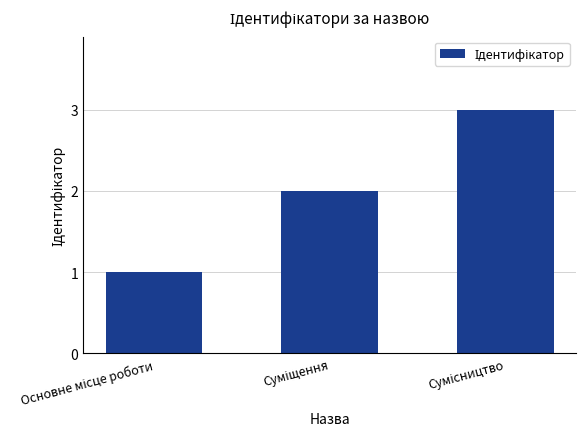

What is the sum of all values?

6